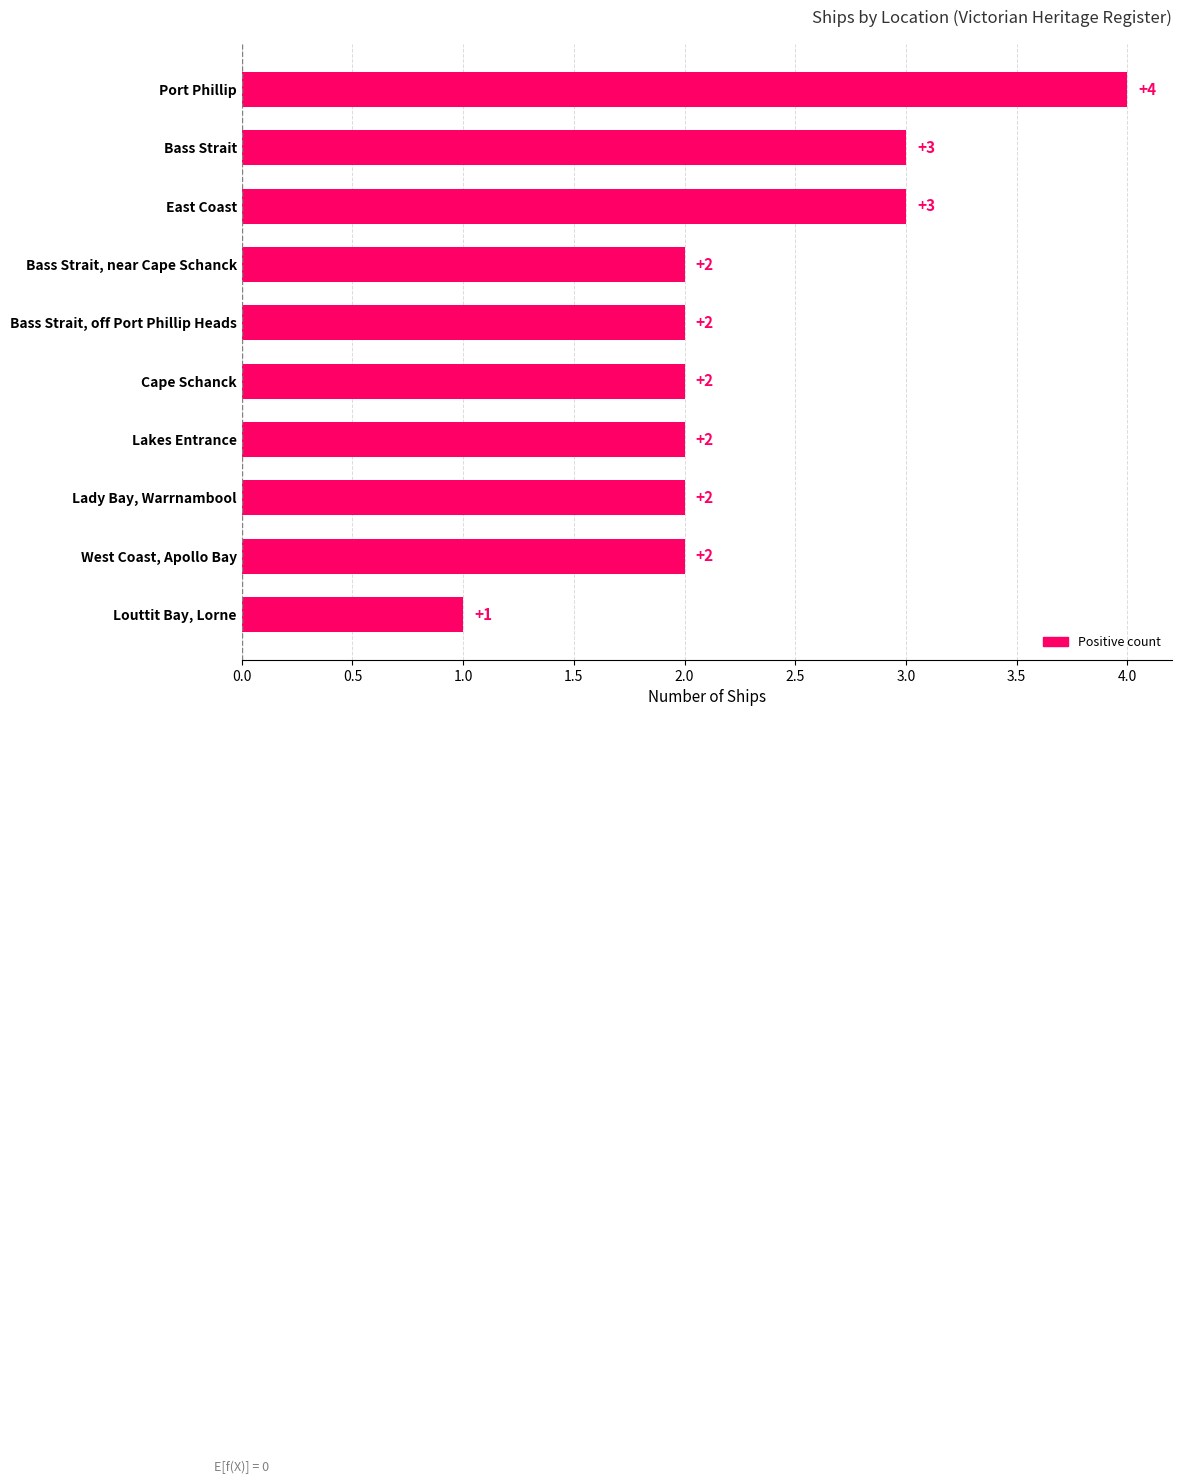

What is the difference between the maximum and minimum values?

3